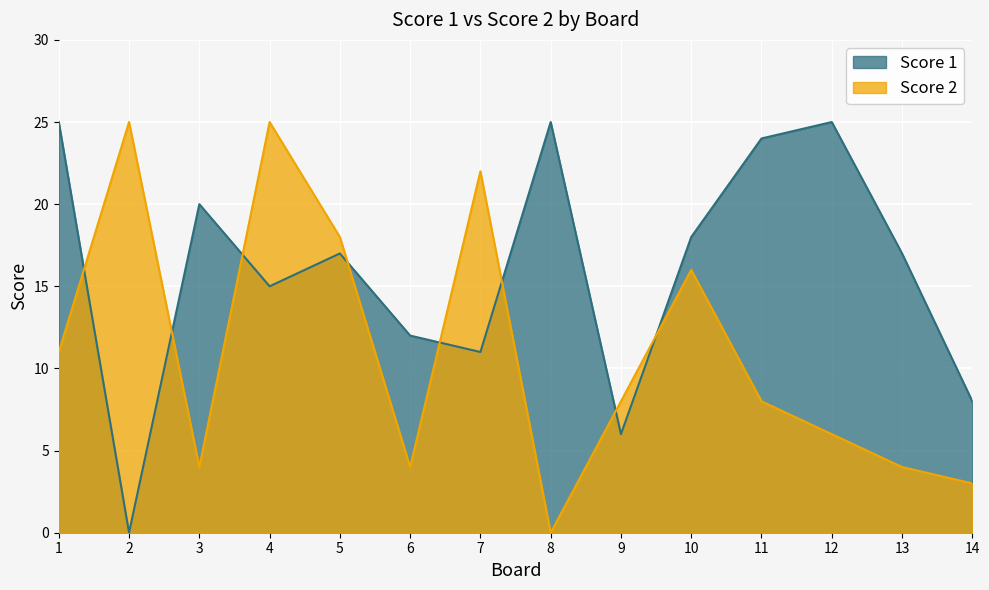

The Score 2 series shows 4 at 6. True or false?

True